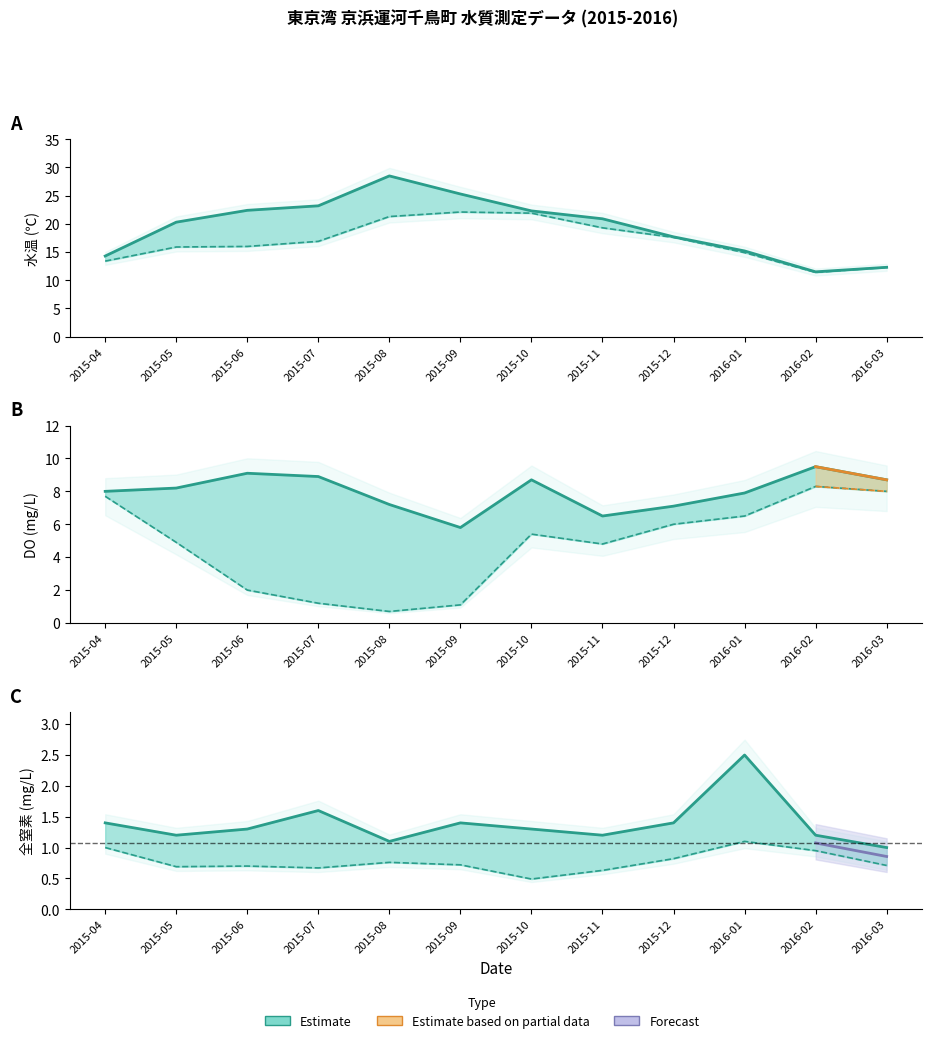

At 2015-10, list the series in order from smallest to largest.

全窒素（下層）, 全窒素（上層）, DO（下層）, DO（上層）, 水温（下層）, 水温（上層）